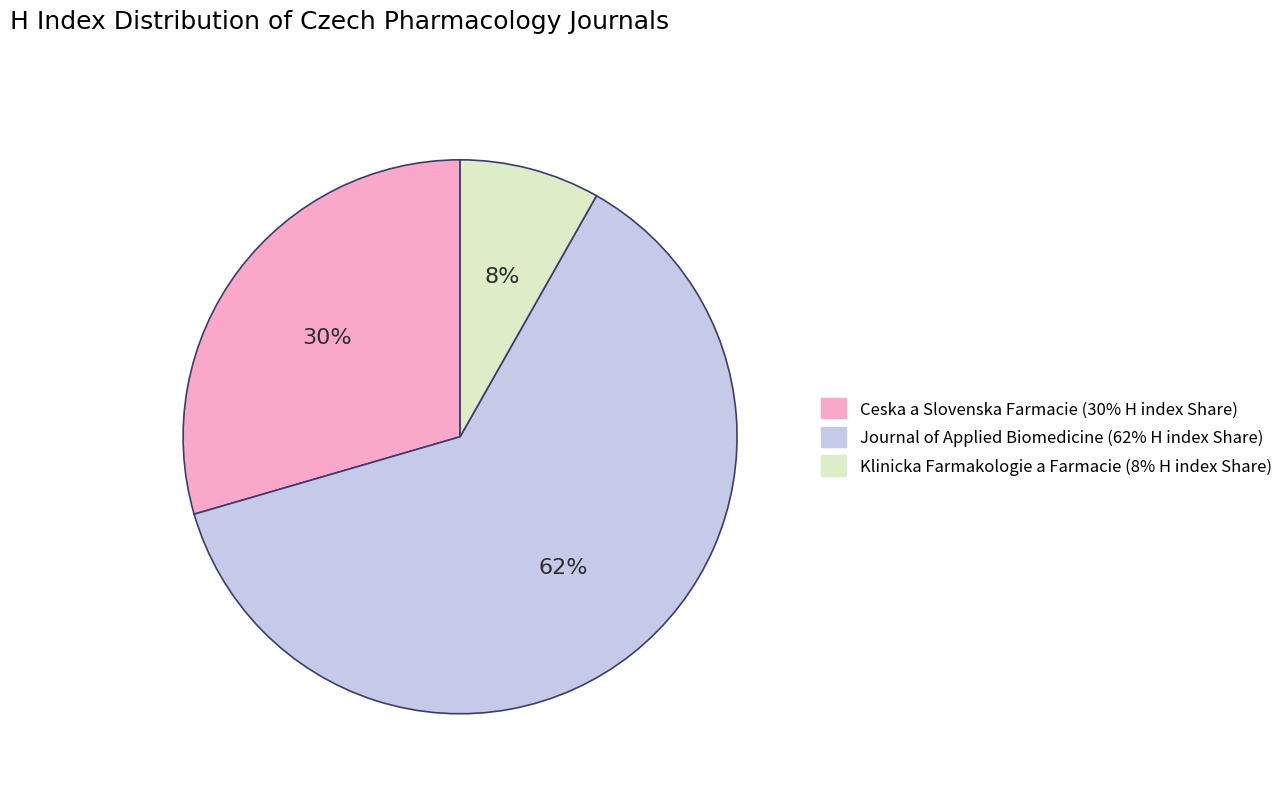

Is Journal of Applied Biomedicine the majority of the pie?

Yes